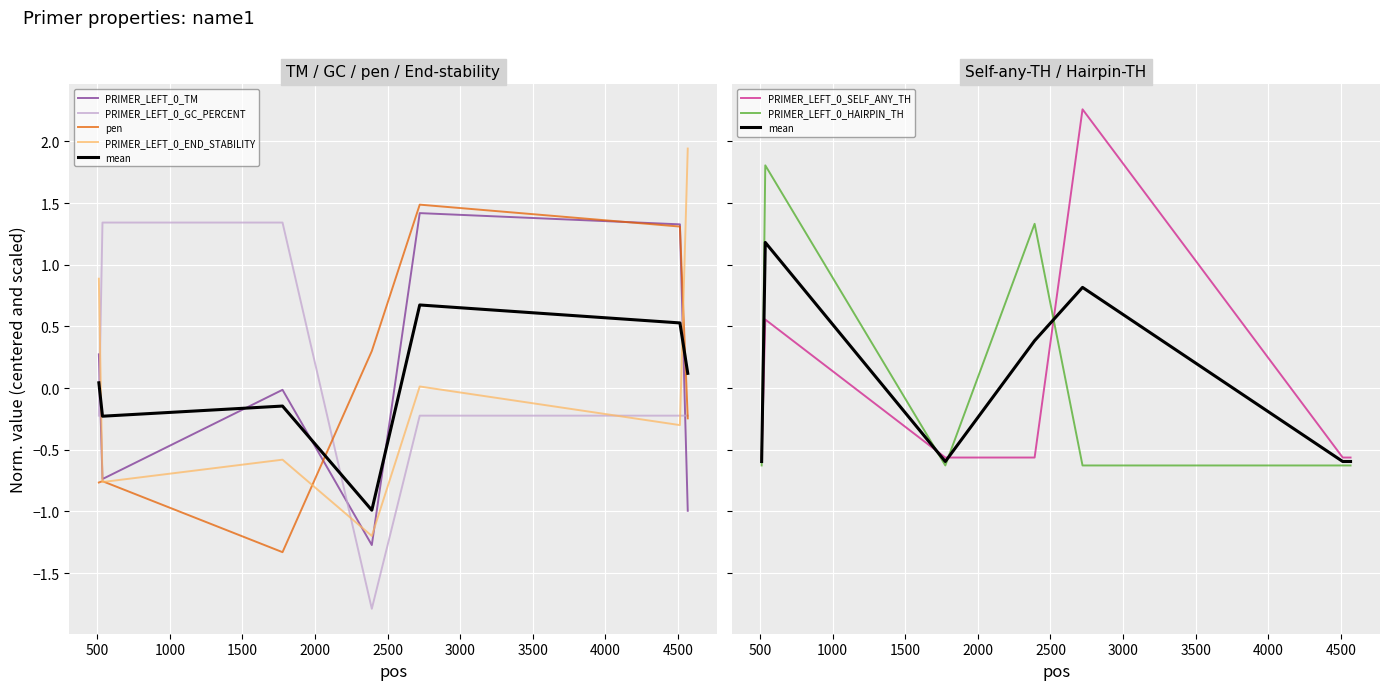

Count the number of categories in the chart.

7